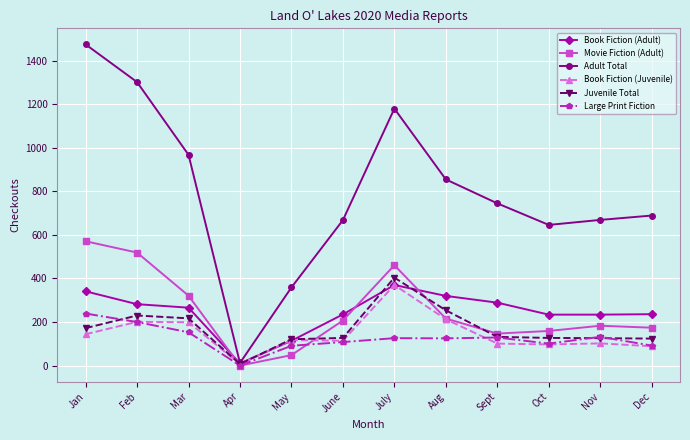

Does the chart have visible grid lines?

Yes